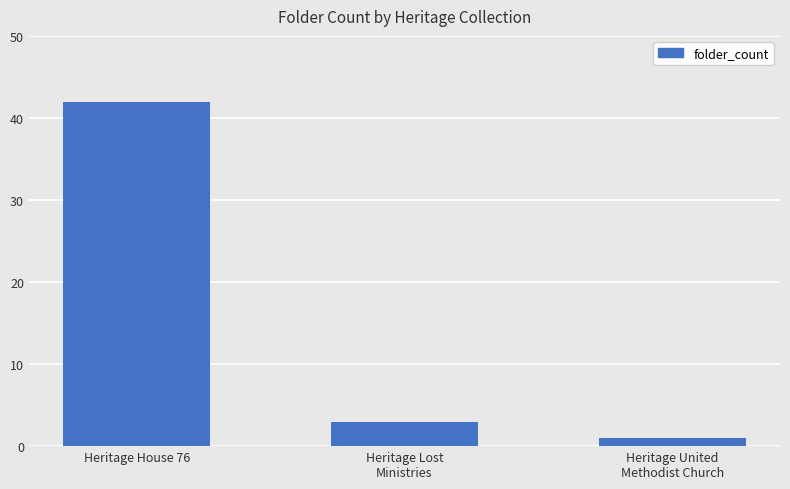

What is the difference between the second highest and minimum values?

2